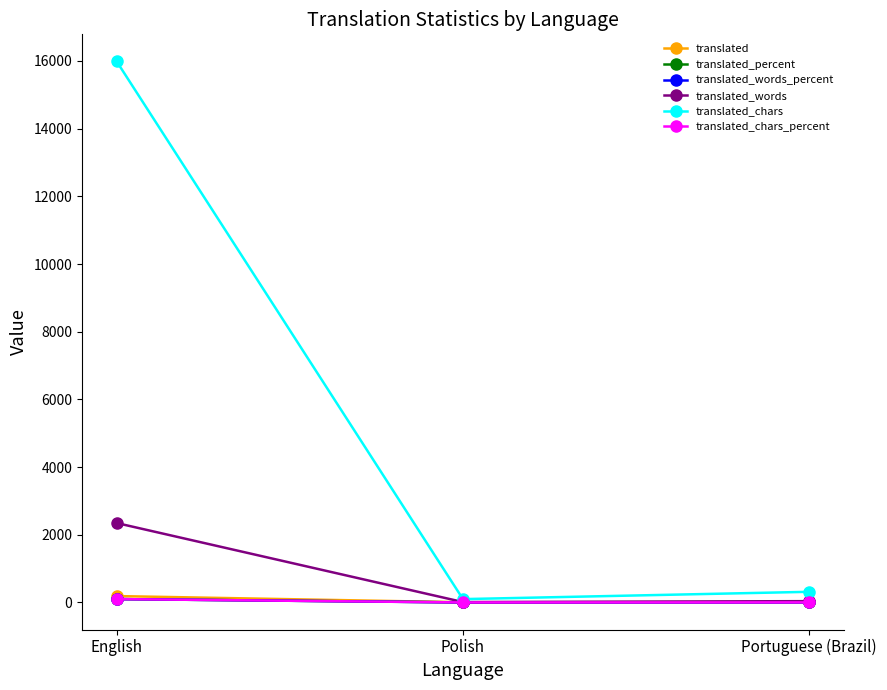

At which label does translated_chars_percent first exceed 1?

English